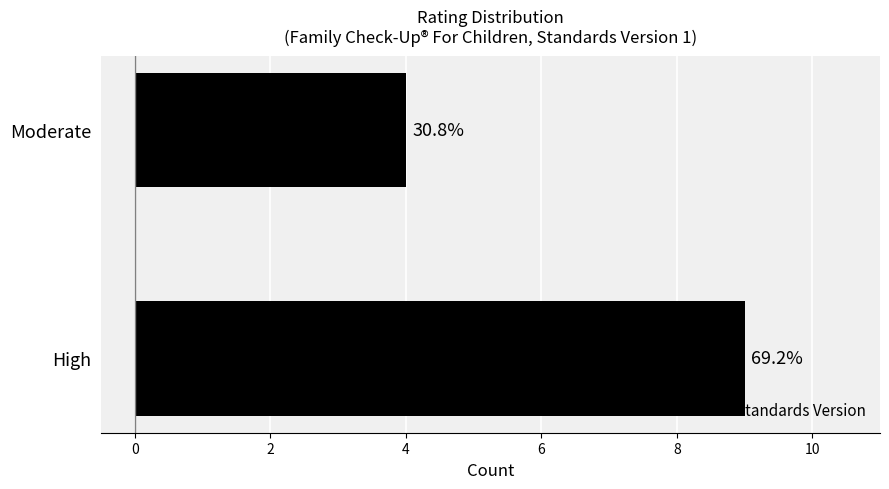

How many bars are there in total?

2